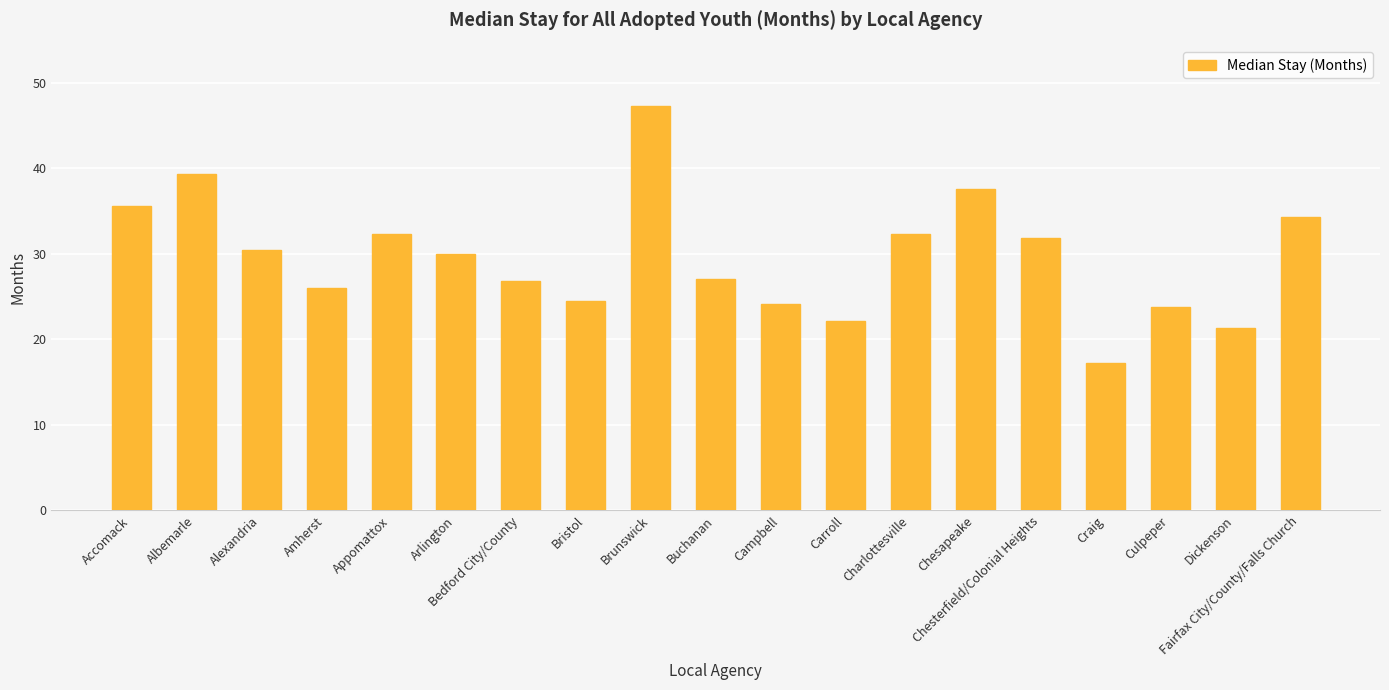

Between Buchanan and Arlington, which is larger?

Arlington